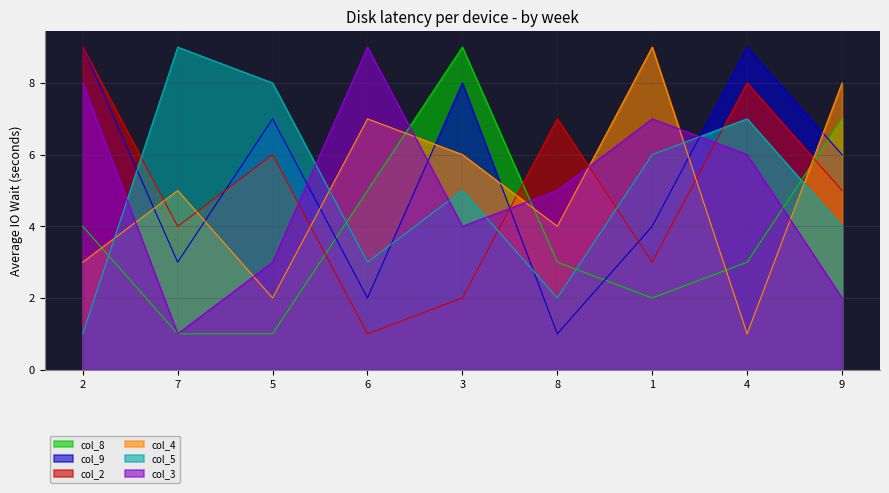

How many values in the col_3 series are below 5?

4